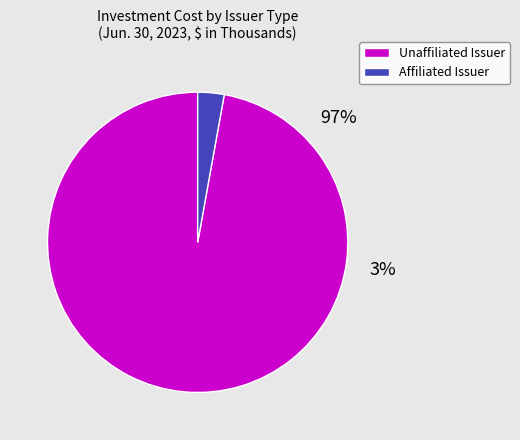

The Affiliated Issuer Investment Cost slice represents 3% of the pie. True or false?

True